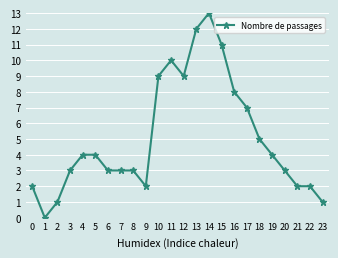

What is the difference between the values at 4 and 11?

6